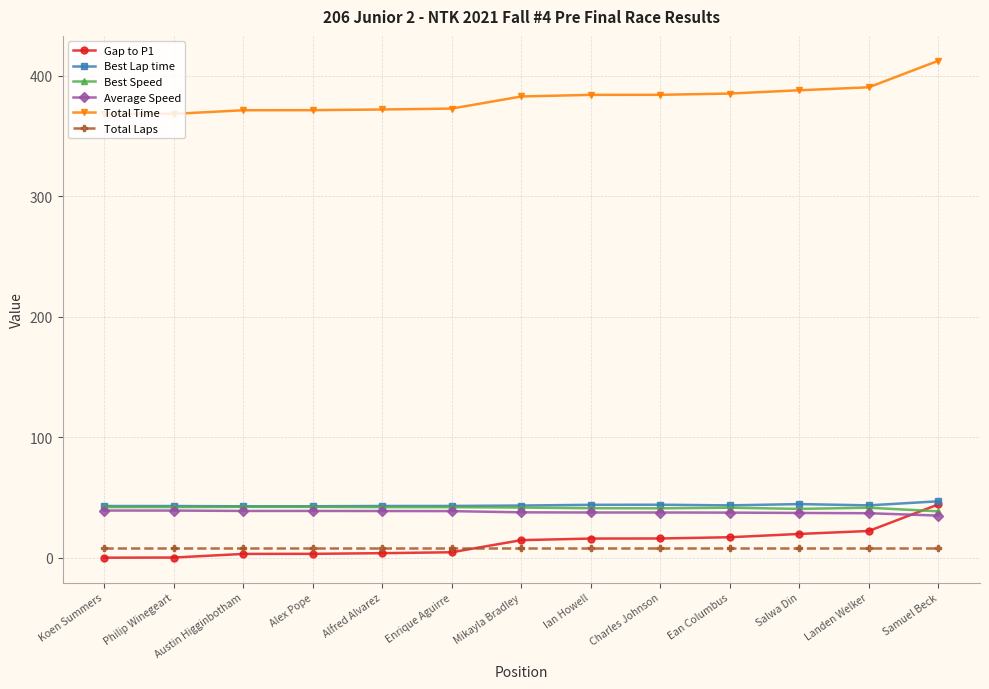

What is the label of the 9th point from the right?

Alfred Alvarez